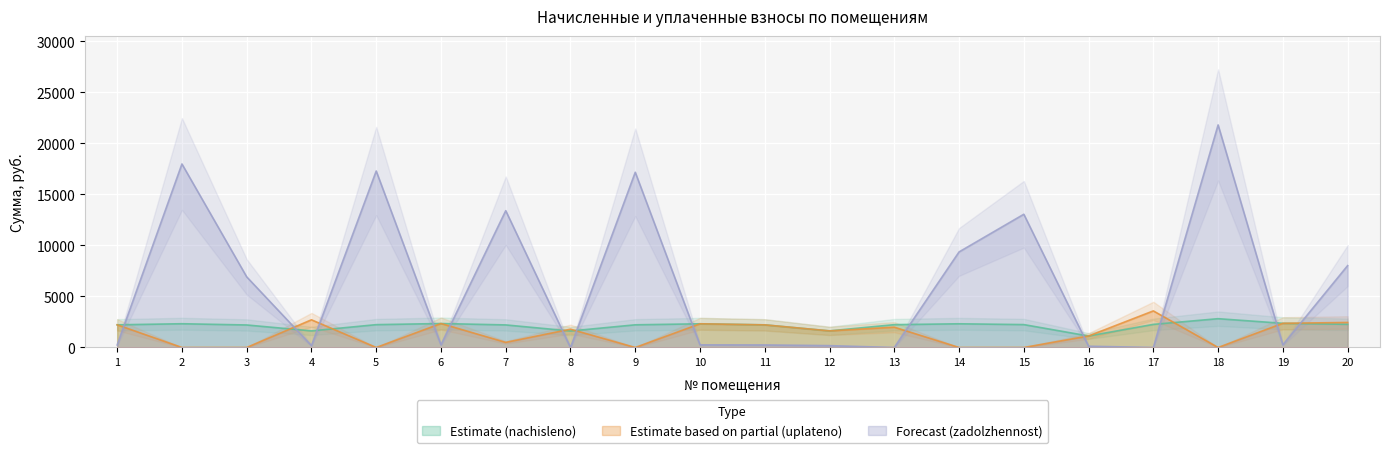

True or false: Forecast (zadolzhennost) and Estimate (nachisleno) cross at least once.

True